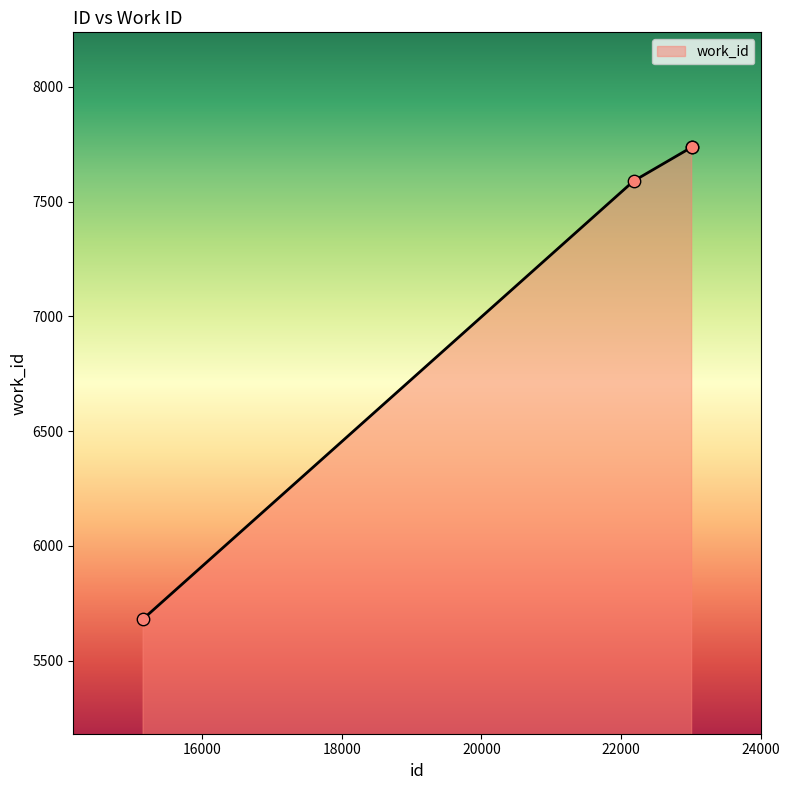

What is the maximum value shown in the chart?

7738